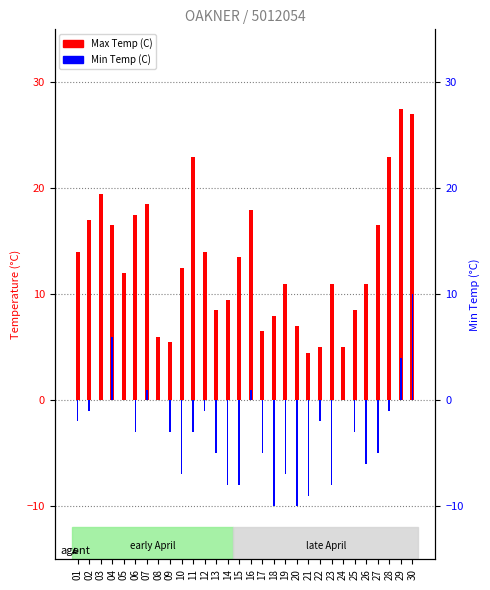

Which category has the highest value in the Min Temp (C) series?

30